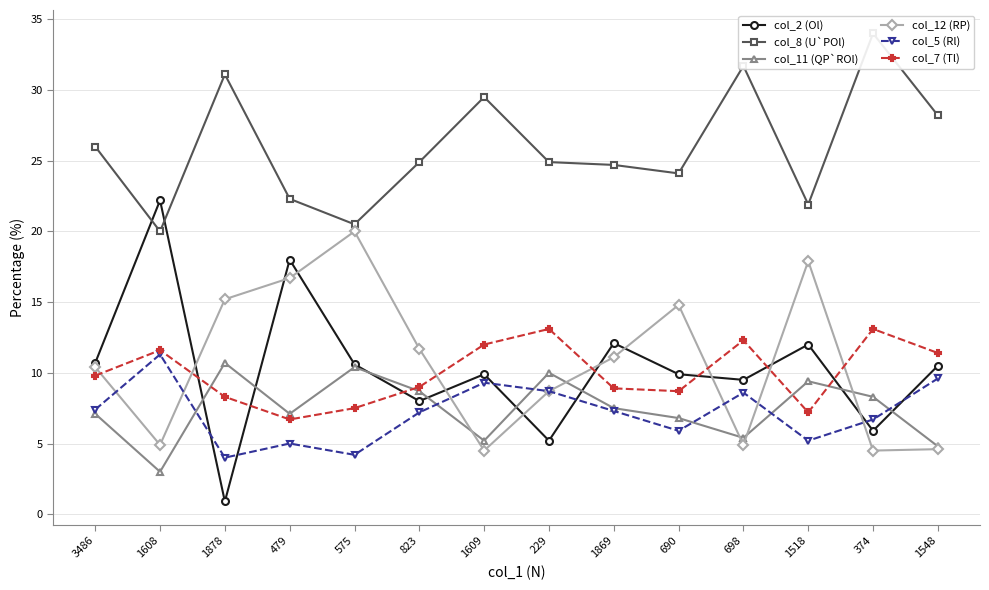

What is the minimum value for col_12 (RP)?

4.5